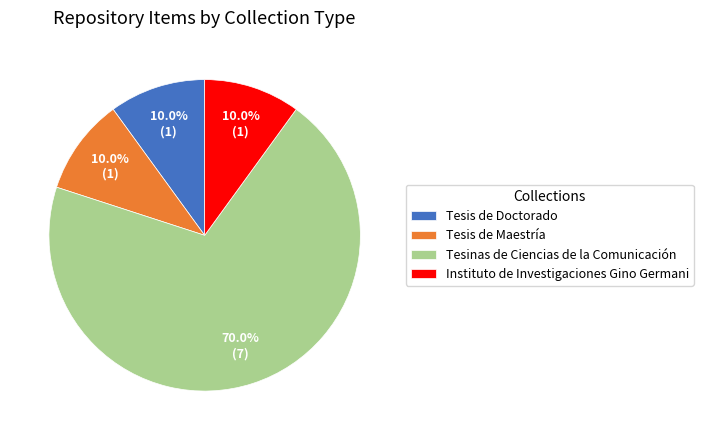

Do Tesis de Maestría and Tesis de Doctorado together represent more than half of the pie?

No